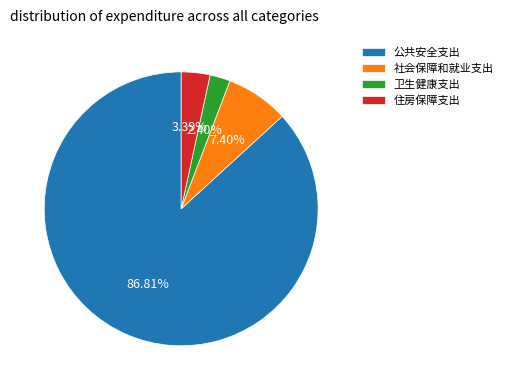

Combined, do 公共安全支出 and 社会保障和就业支出 account for over 50%?

Yes